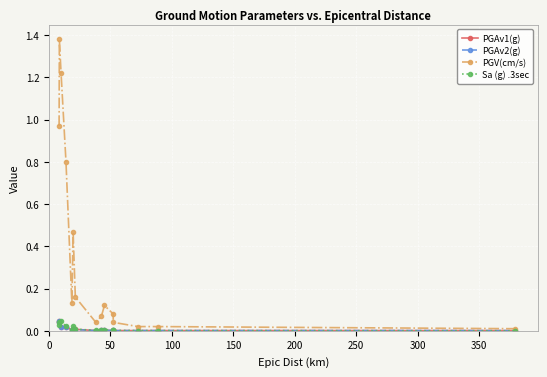

Which series has the largest range (max minus min)?

PGV(cm/s)